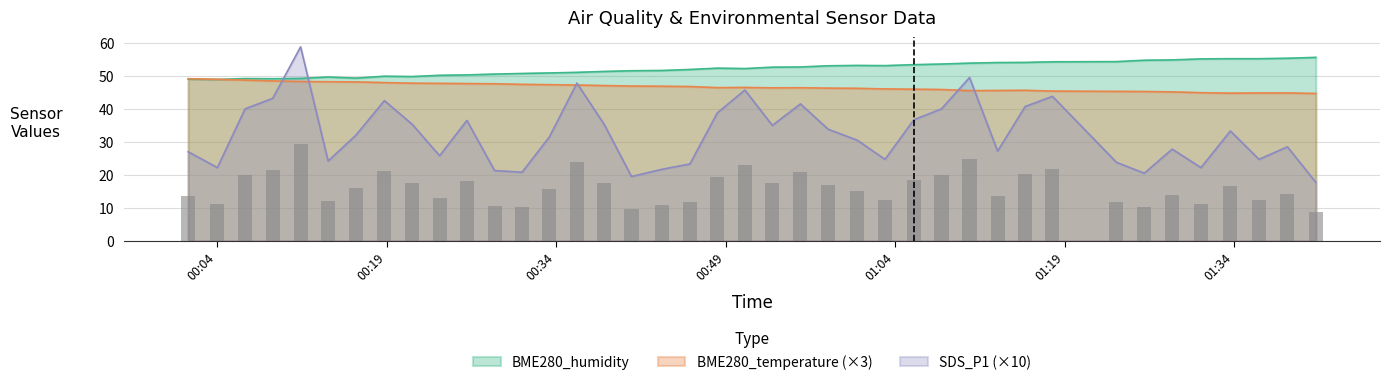

What is the greatest value displayed?

58.8